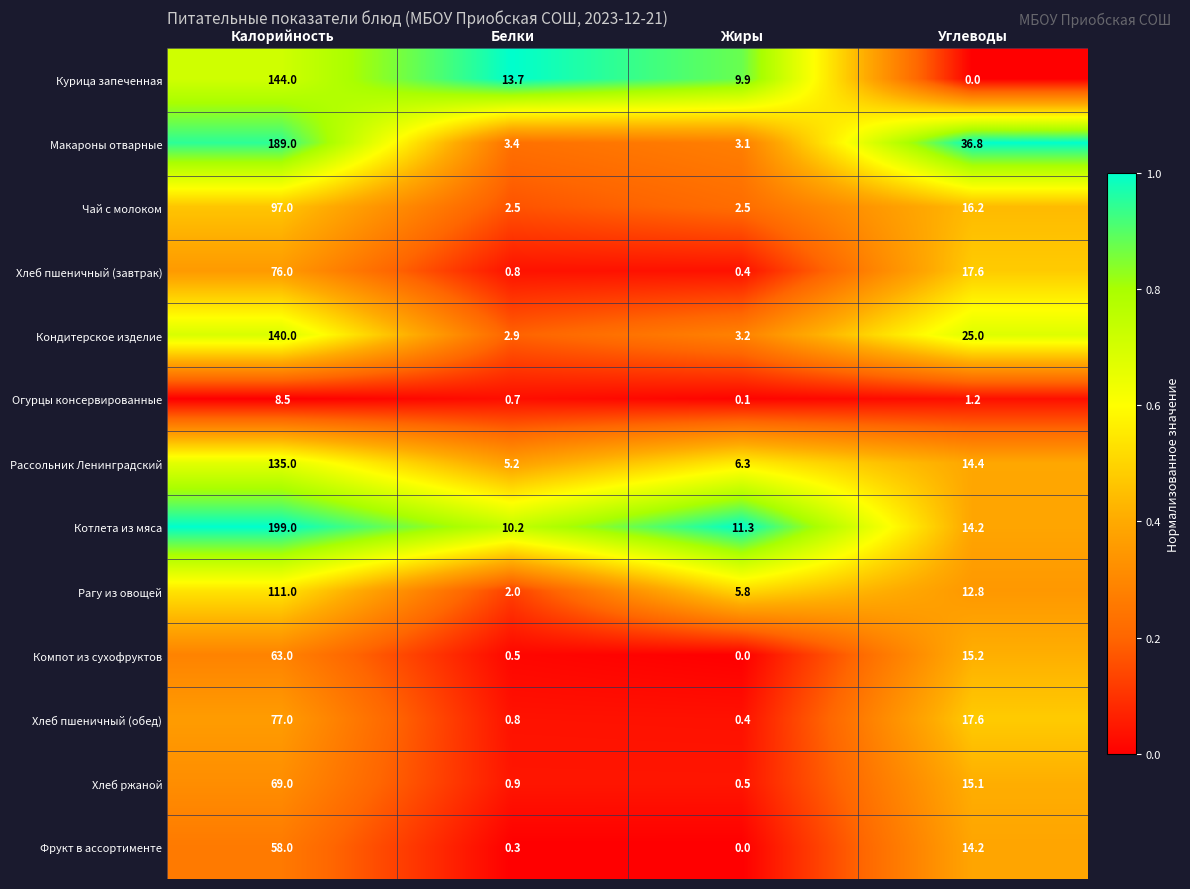

Rank the series at Калорийность from highest to lowest value.

Котлета из мяса, Макароны отварные, Курица запеченная, Кондитерское изделие, Рассольник Ленинградский, Рагу из овощей, Чай с молоком, Хлеб пшеничный (обед), Хлеб пшеничный (завтрак), Хлеб ржаной, Компот из сухофруктов, Фрукт в ассортименте, Огурцы консервированные